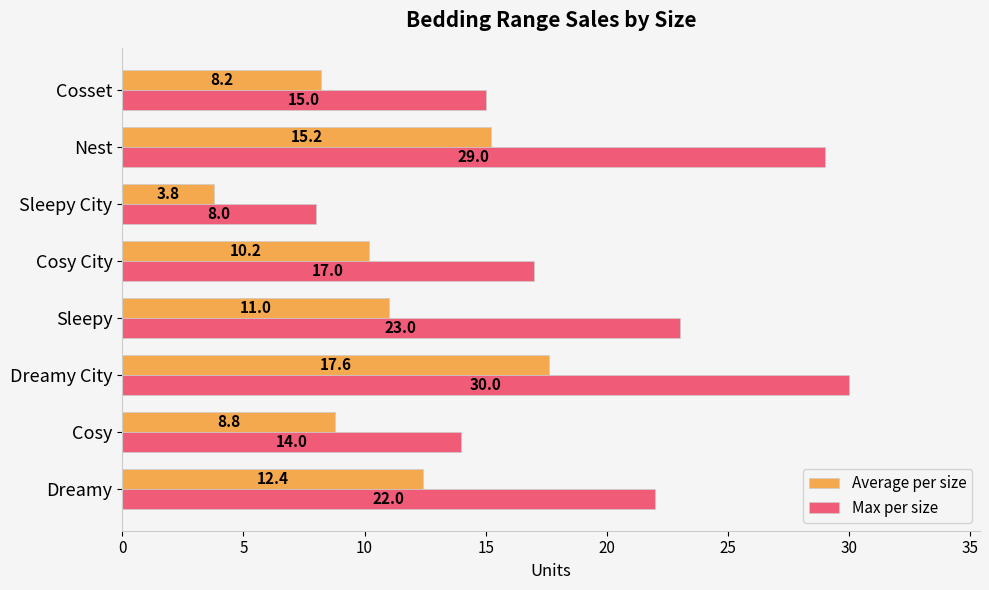

What is the difference between the maximum and second lowest values in the Average per size series?

9.4